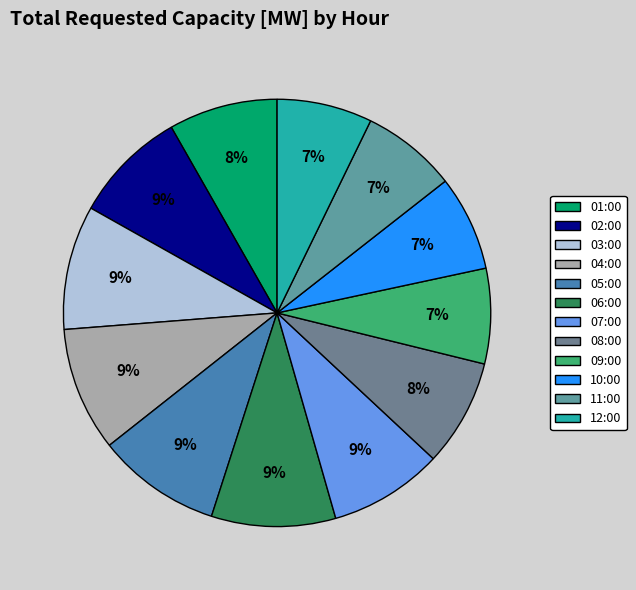

True or false: 05:00 accounts for 1% of the total.

False